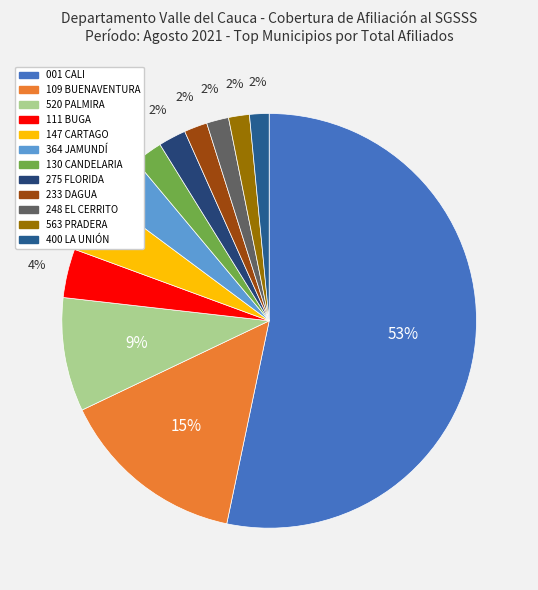

Count the number of slices in the pie.

12